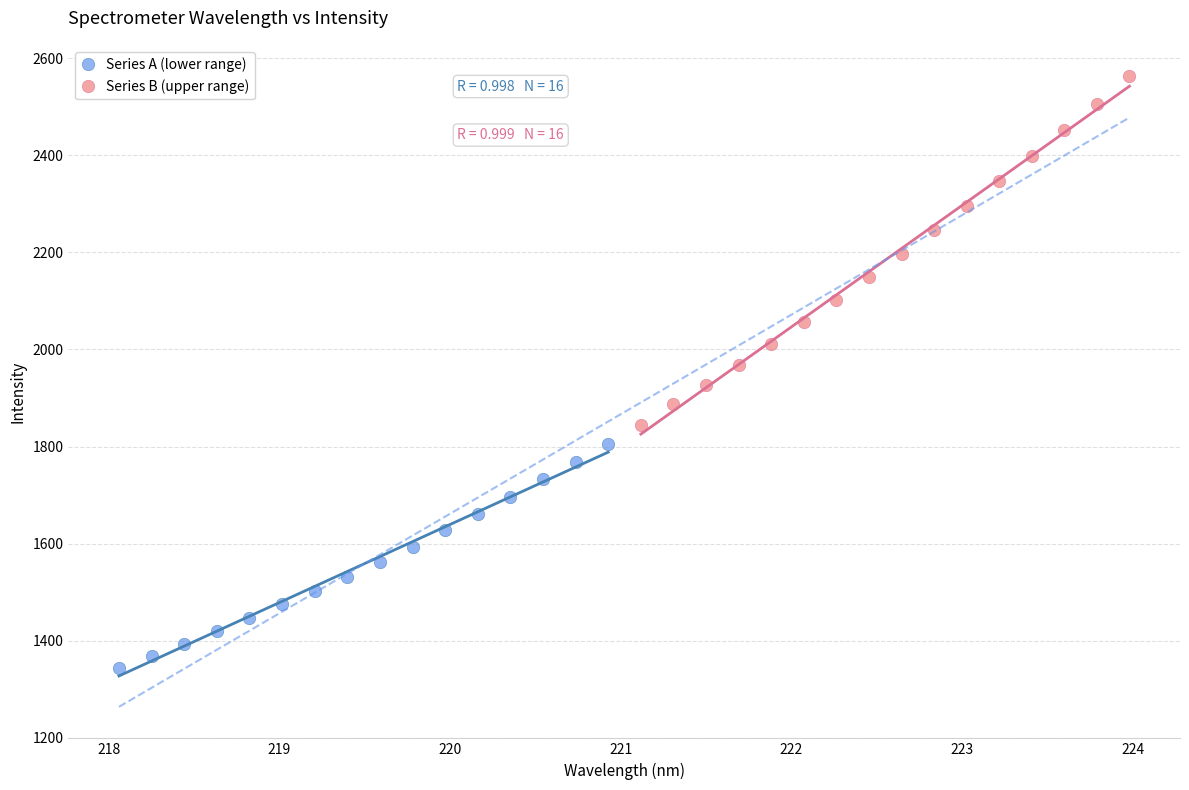

Which series contains the highest Y value?

Series B (upper range)